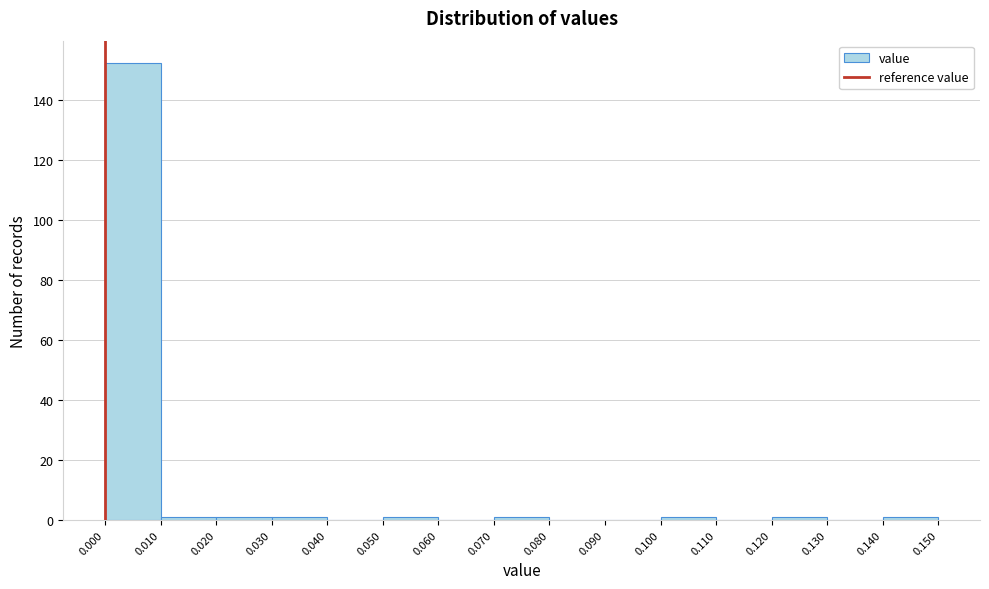

Reading left to right, list every bar in this chart as the range it spans on the x-axis followed by its height. The values are not printed on the chart, so give them approximately, as read against the axis.

0.000 to 0.010: 152
0.010 to 0.020: under 2
0.020 to 0.030: under 2
0.030 to 0.040: under 2
0.040 to 0.050: 0
0.050 to 0.060: under 2
0.060 to 0.070: 0
0.070 to 0.080: under 2
0.080 to 0.090: 0
0.090 to 0.100: 0
0.100 to 0.110: under 2
0.110 to 0.120: 0
0.120 to 0.130: under 2
0.130 to 0.140: 0
0.140 to 0.150: under 2